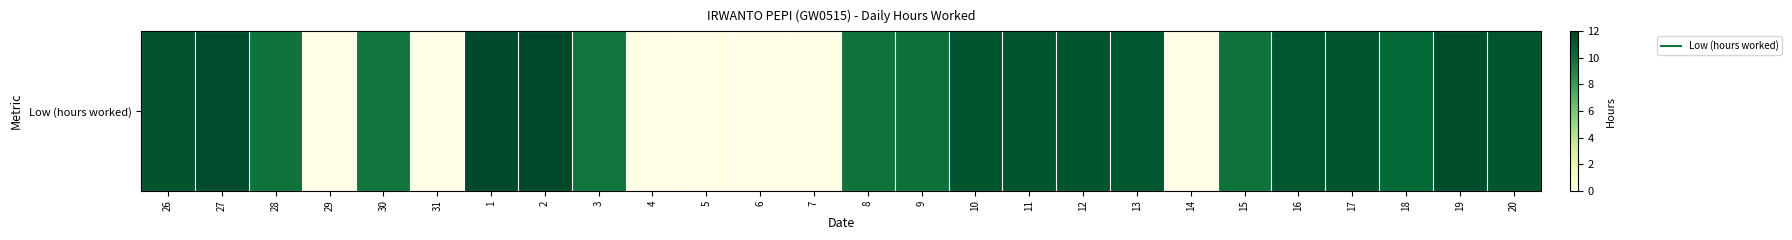

What is the difference between the second highest and minimum values?

11.8